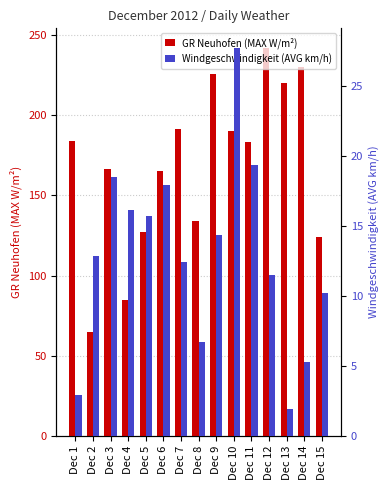

Reading right to left, what are all the values shown in this chart?

GR Neuhofen (MAX W/m²): 124.1	230.0	220.3	242.2	183.2	190.5	225.6	133.8	191.5	165.1	127.5	84.5	166.5	65.0	184.1
Windgeschwindigkeit (AVG km/h): 10.2	5.3	1.9	11.5	19.3	27.7	14.3	6.7	12.4	17.9	15.7	16.1	18.5	12.8	2.9